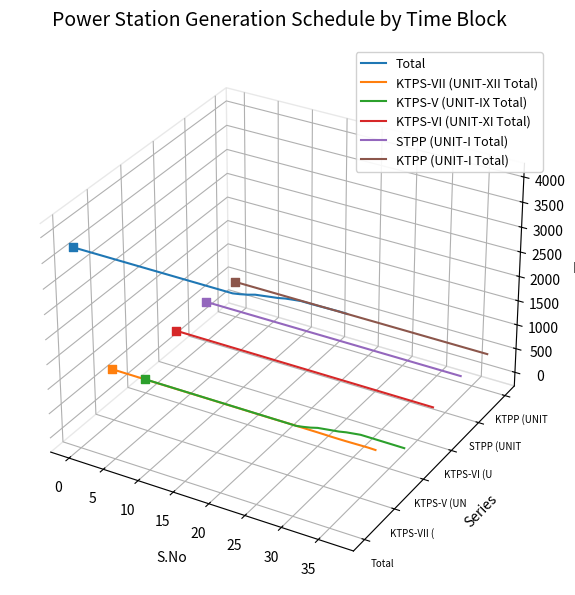

What are all the series names shown in the legend?

Total, KTPS-VII (UNIT-XII Total), KTPS-V (UNIT-IX Total), KTPS-VI (UNIT-XI Total), STPP (UNIT-I Total), KTPP (UNIT-I Total)